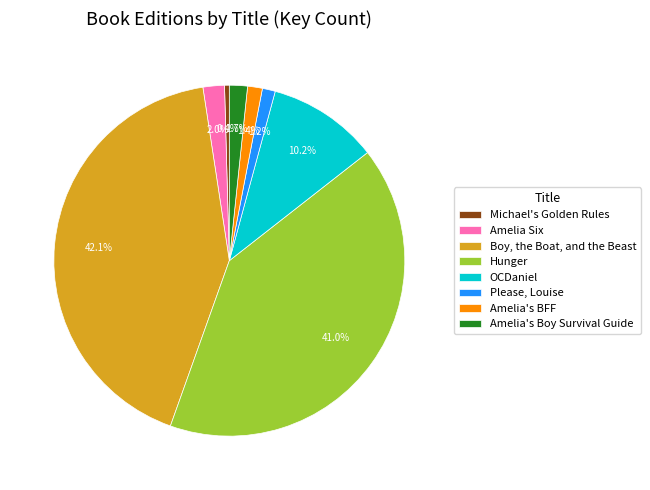

What is the total percentage of Amelia Six and OCDaniel?

12.2%